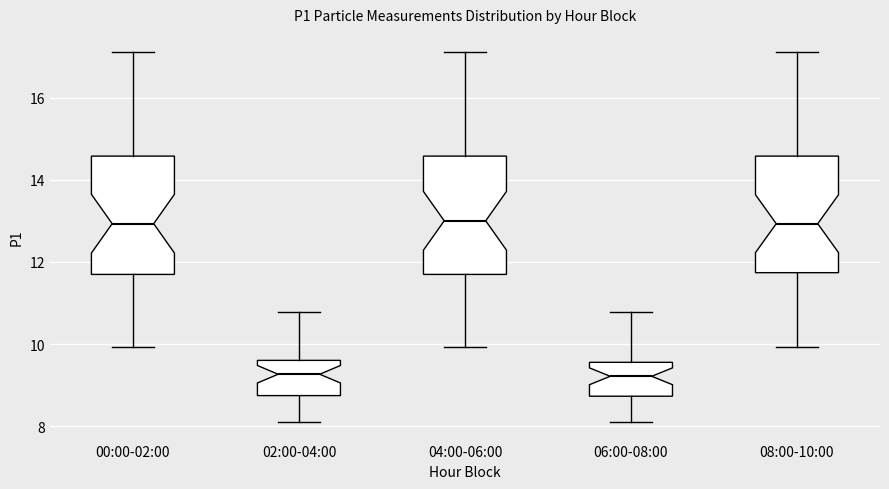

Reading left to right, read every box against the y-axis: the position of its median line, the range the box covers, and the ends of its whiskers. The values are not printed on the chart, so give them approximately, as read against the axis.

00:00-02:00: median 13.0, box 11.6 to 14.6, whiskers 10.0 to 17.2
02:00-04:00: median 9.2, box 8.8 to 9.6, whiskers 8.2 to 10.8
04:00-06:00: median 13.0, box 11.6 to 14.6, whiskers 10.0 to 17.2
06:00-08:00: median 9.2, box 8.8 to 9.6, whiskers 8.2 to 10.8
08:00-10:00: median 13.0, box 11.8 to 14.6, whiskers 10.0 to 17.2